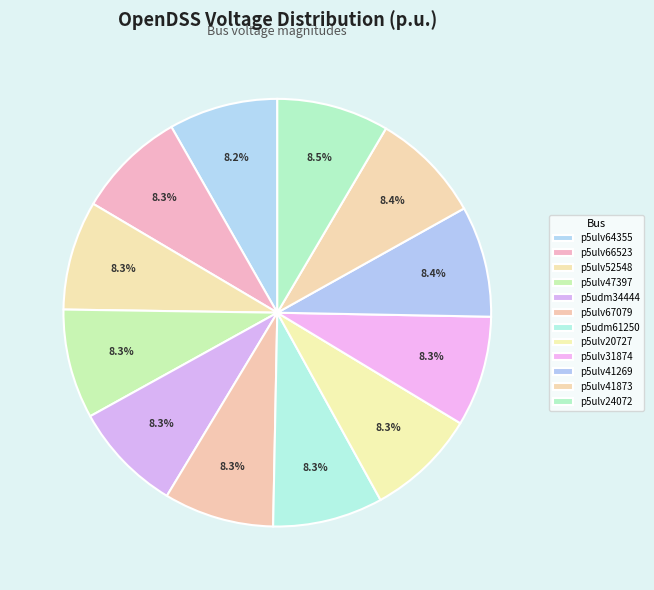

Rank the categories by value from highest to lowest.

p5ulv24072, p5ulv41873, p5ulv41269, p5ulv31874, p5ulv20727, p5udm61250, p5ulv67079, p5udm34444, p5ulv47397, p5ulv52548, p5ulv66523, p5ulv64355